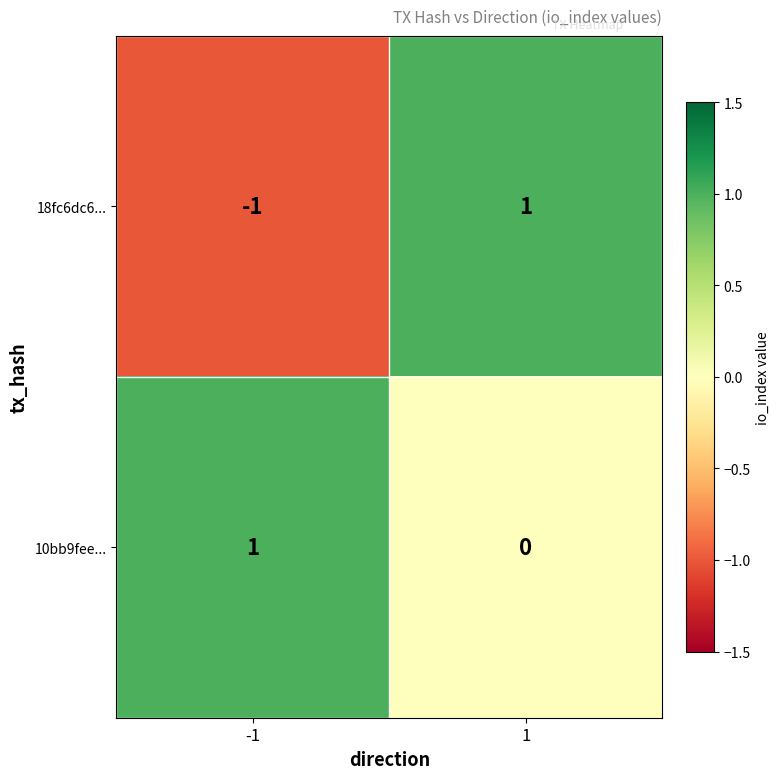

What is the spread (max minus min) of values at -1?

2